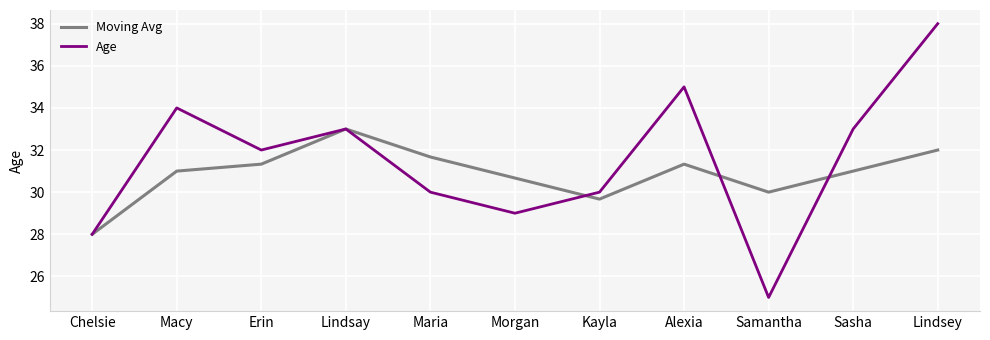

How many series are shown in this chart?

2